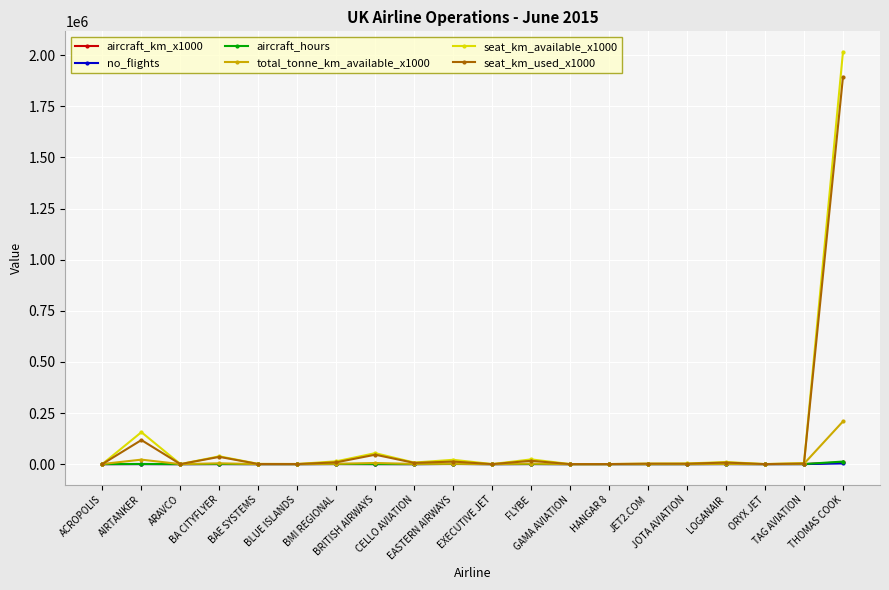

What is the label of the 3rd point from the left?

ARAVCO